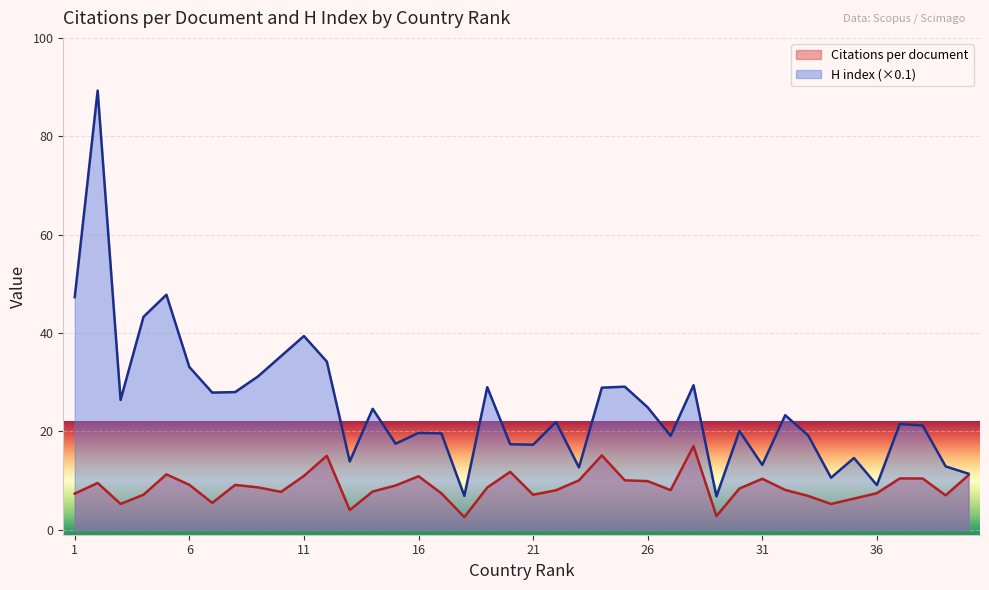

How many distinct data groups are displayed?

2